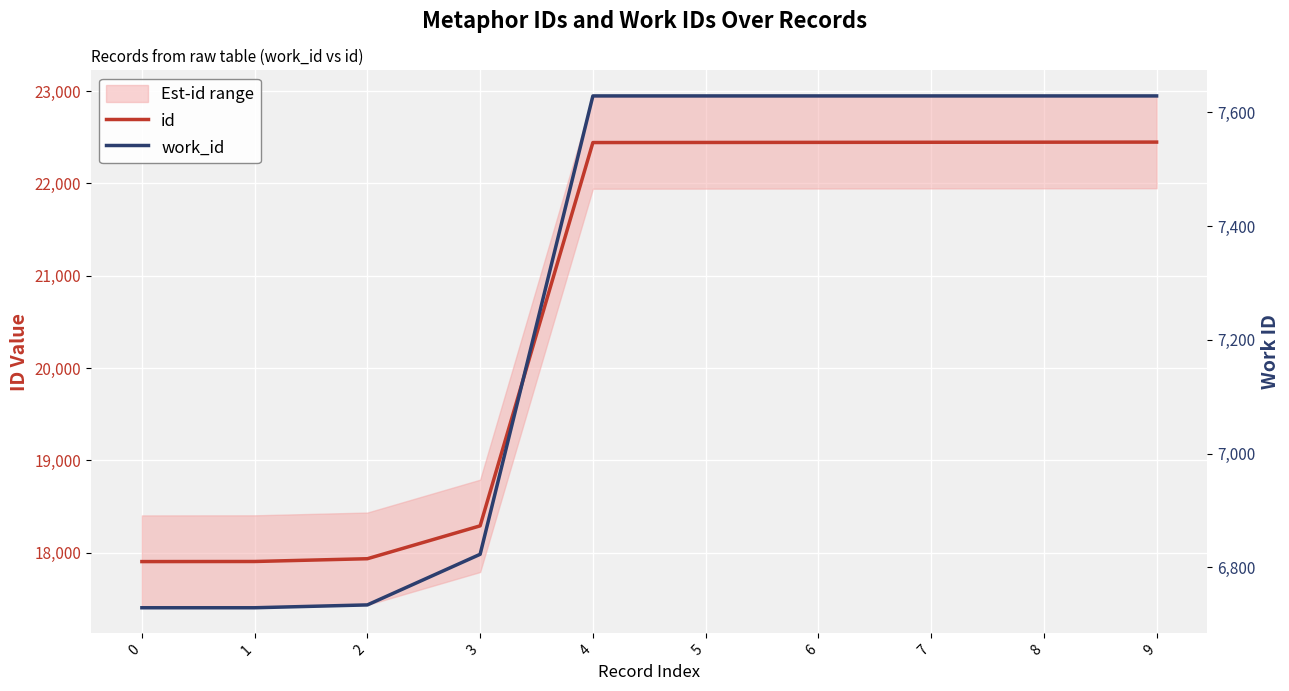

Is the value of work_id at 3 greater than the value of id at 5?

No